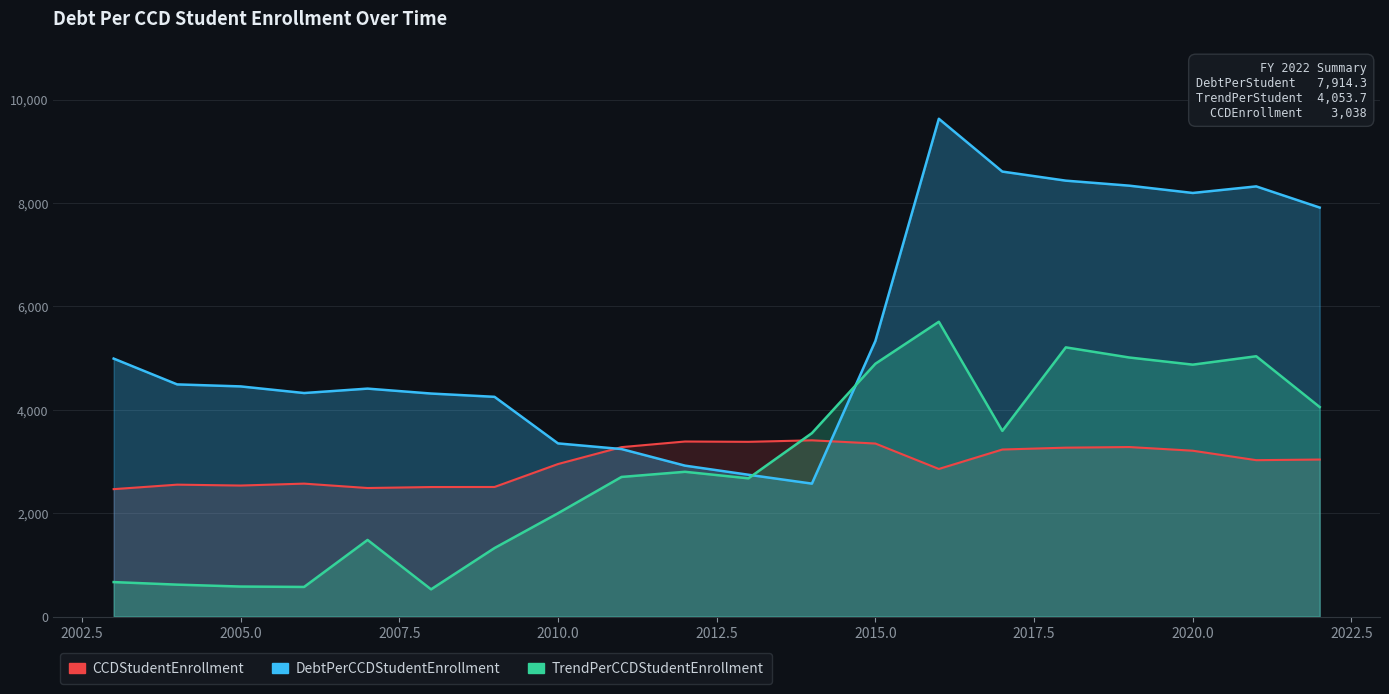

What is the difference between the maximum and minimum values in the CCDStudentEnrollment series?

945.0